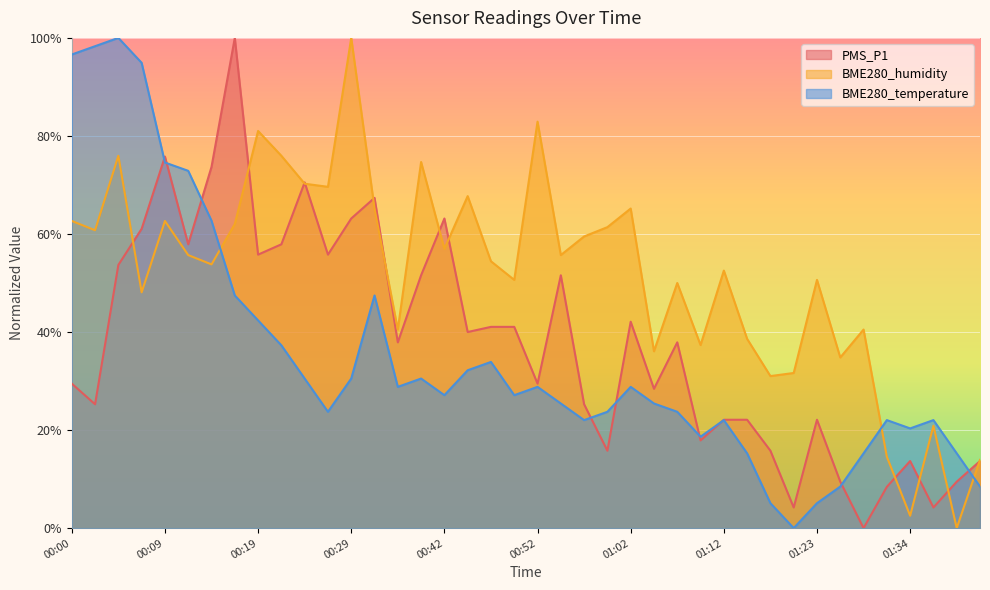

At which category does BME280_humidity reach its first local valley?

00:02